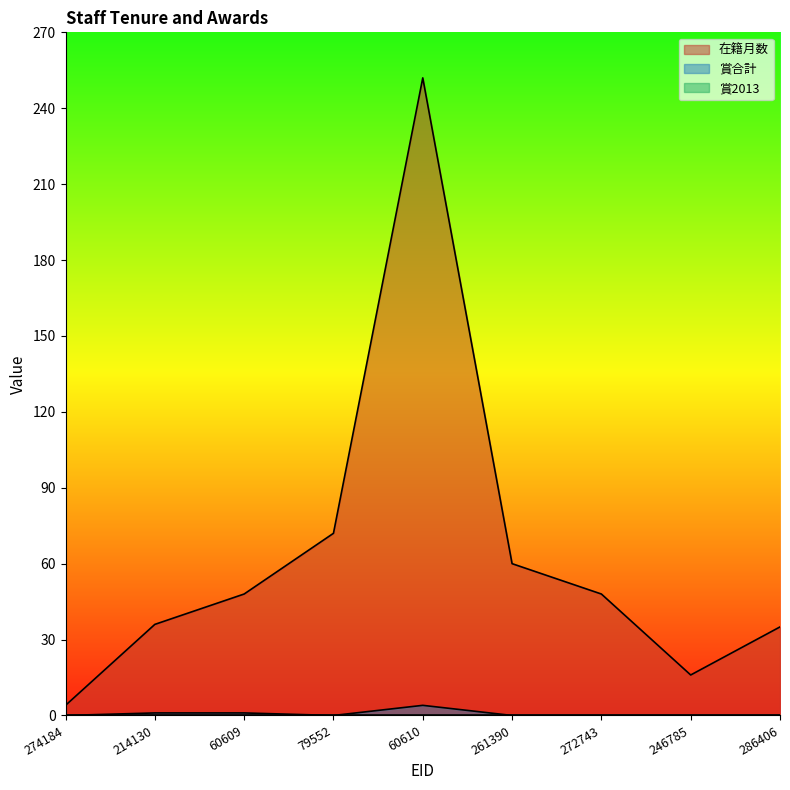

True or false: 在籍月数 and 賞合計 cross at least once.

False